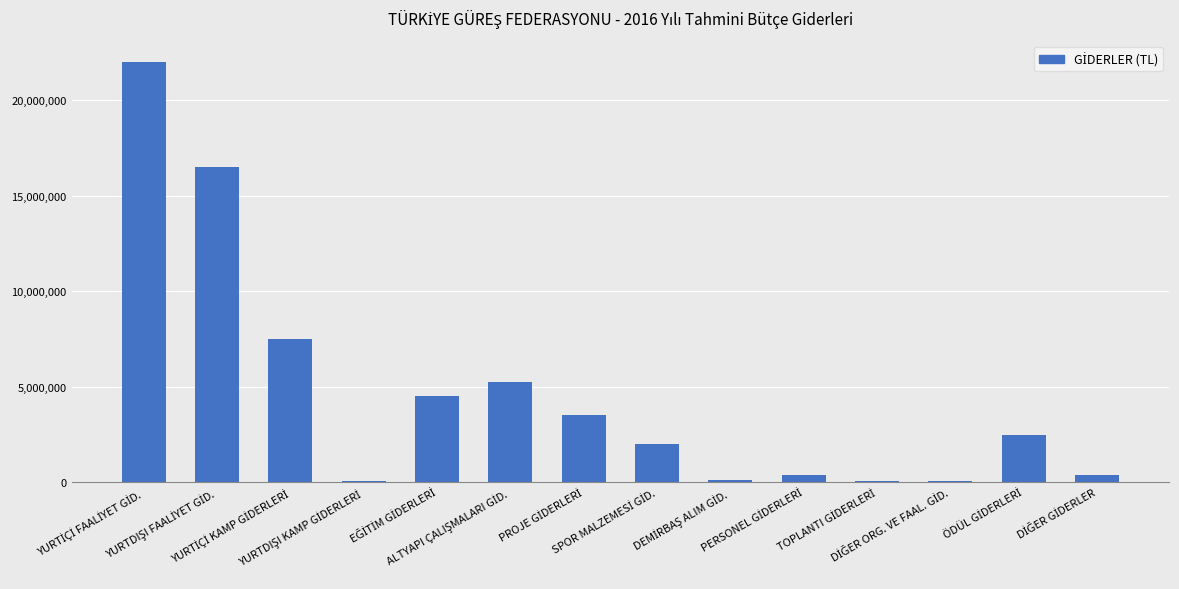

What is the average value?

4642857